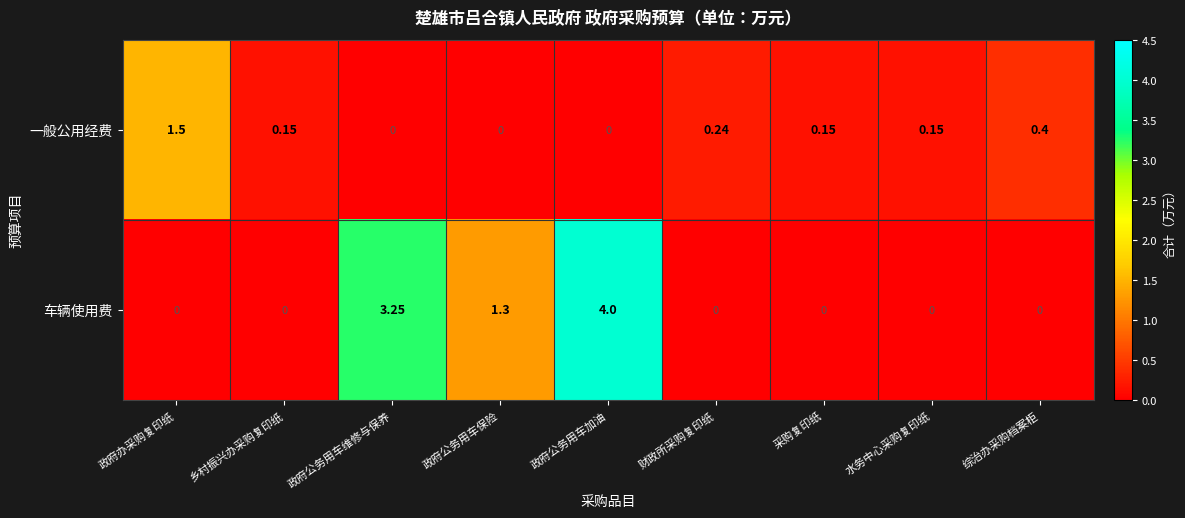

Which series has the largest range (max minus min)?

车辆使用费